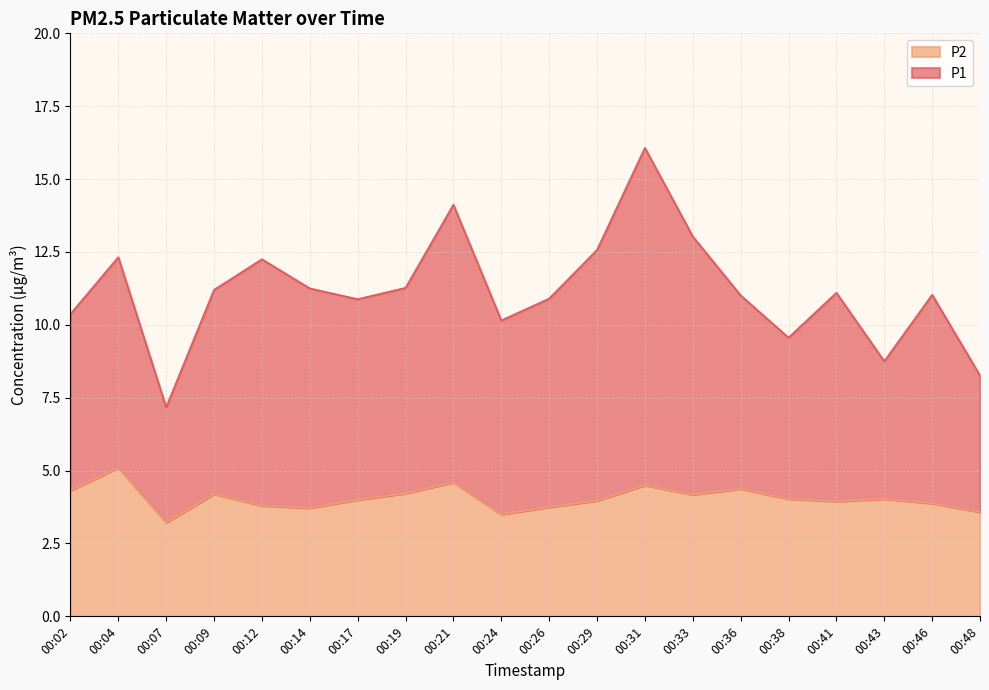

What is the difference between the highest and lowest values at 00:36?

6.6